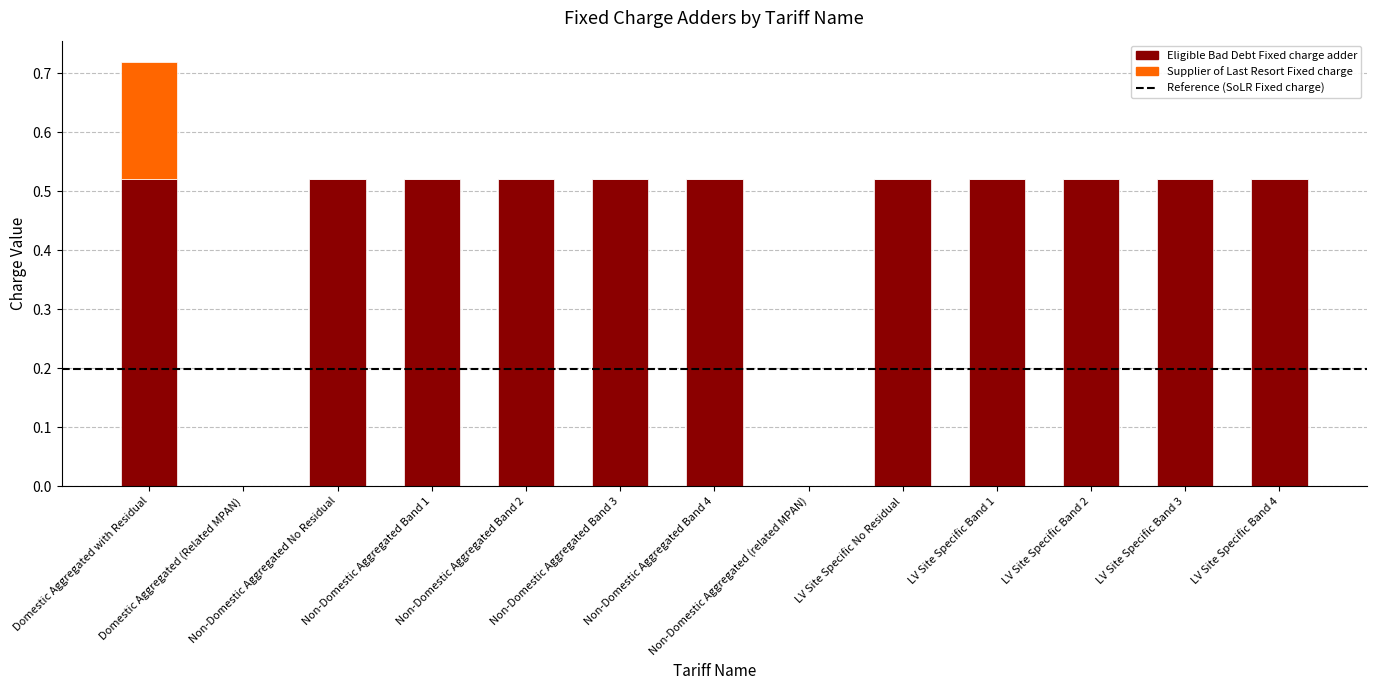

Rank the series by their maximum value, from highest to lowest.

Eligible Bad Debt Fixed charge adder, Supplier of Last Resort Fixed charge